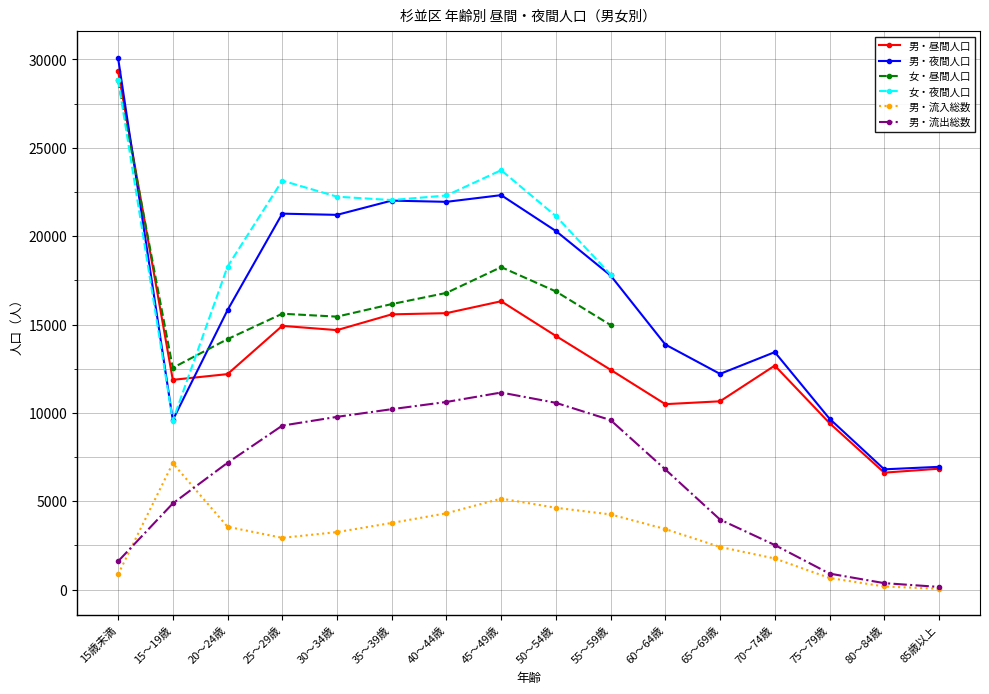

The value of 男・昼間人口 at 15～19歳 is 11872. True or false?

True